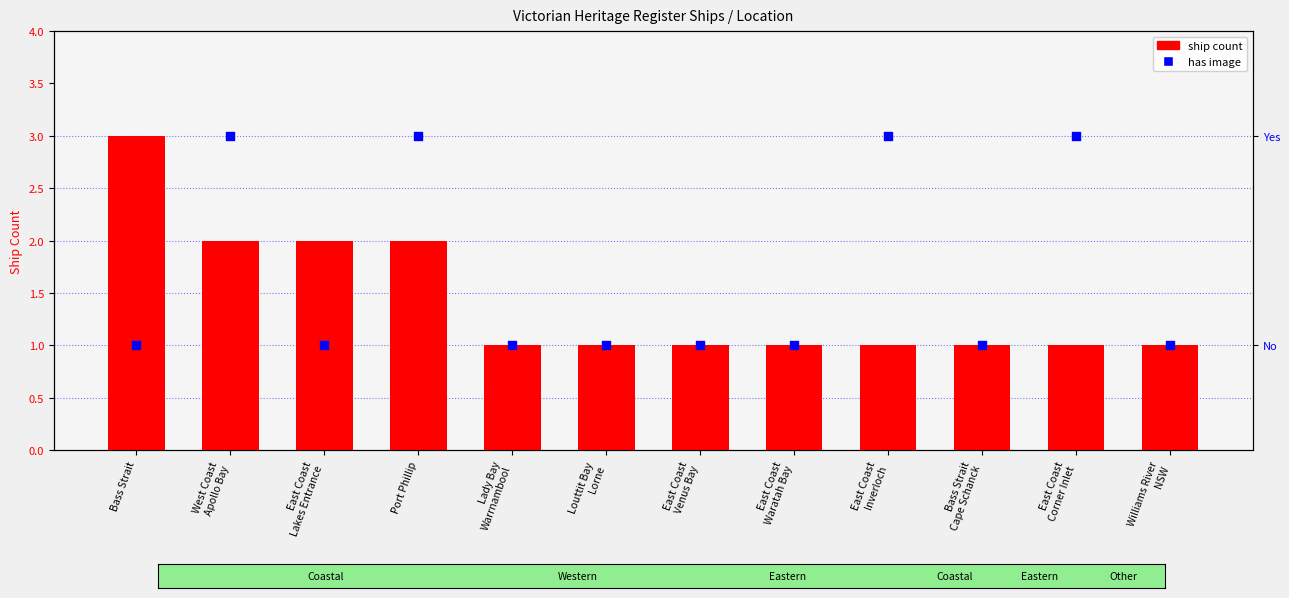

What are all the series names shown in the legend?

ship count, has image